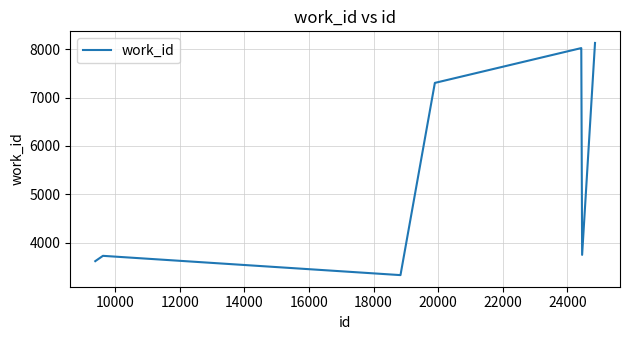

How many lines are shown in the chart?

1